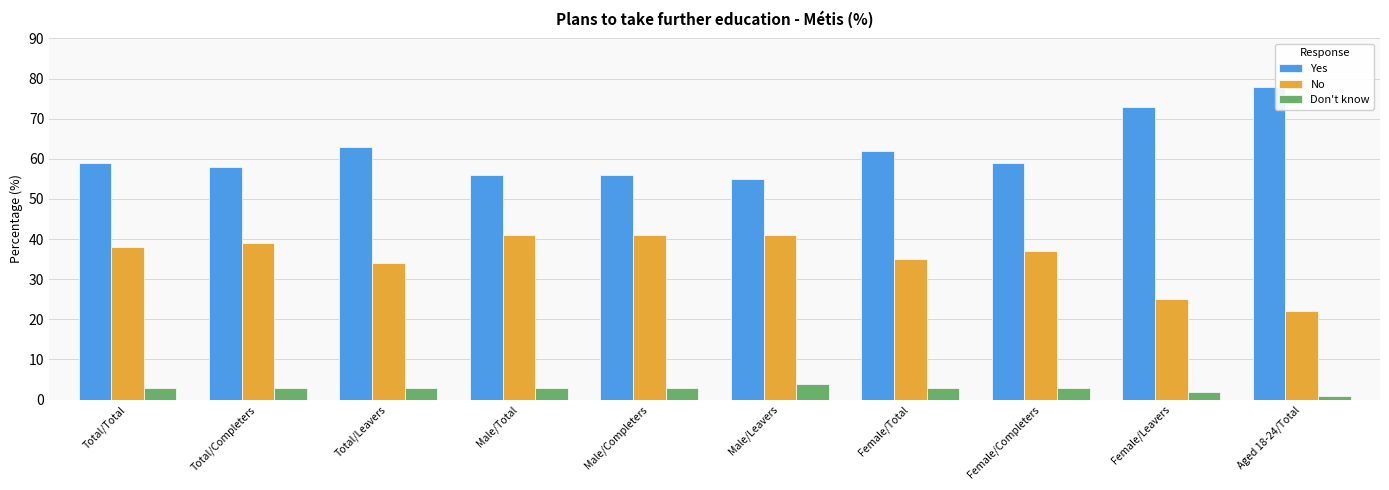

Count the number of categories in the chart.

10